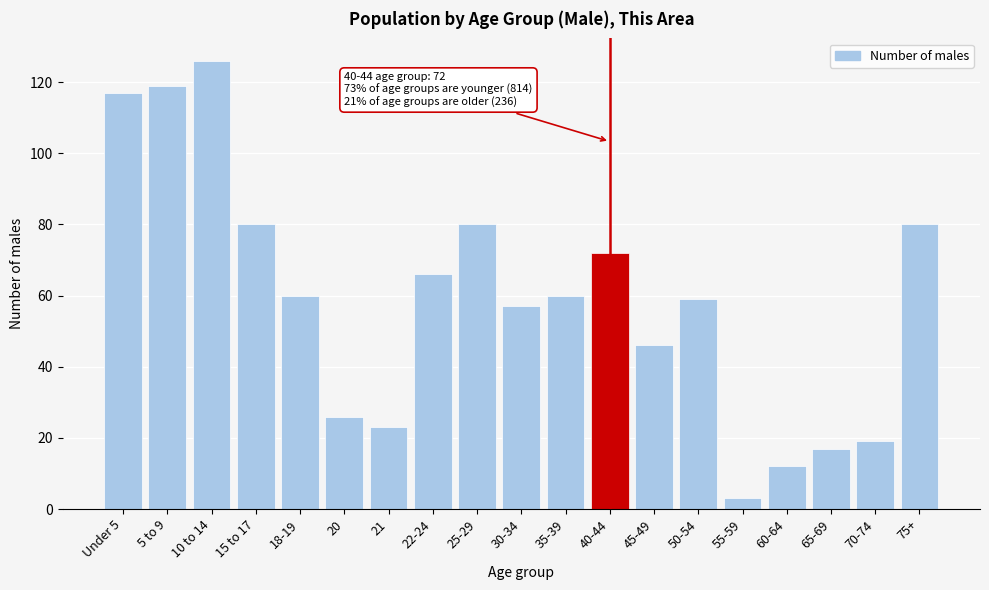

Reading left to right, list all the values displayed in this chart.

117	119	126	80	60	26	23	66	80	57	60	72	46	59	3	12	17	19	80